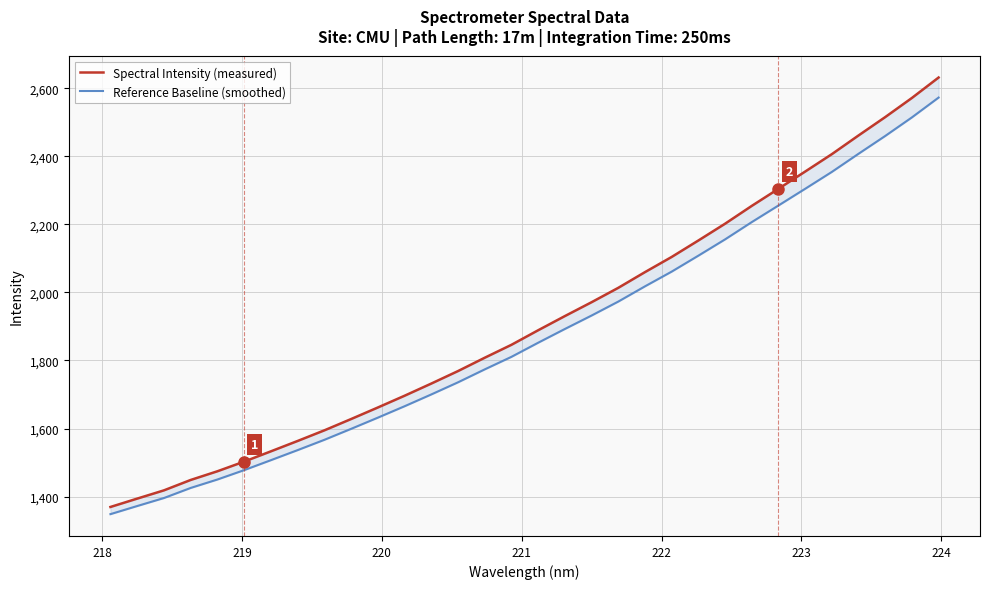

True or false: Spectral Intensity (measured) has a value of 447.7 at 218.

False